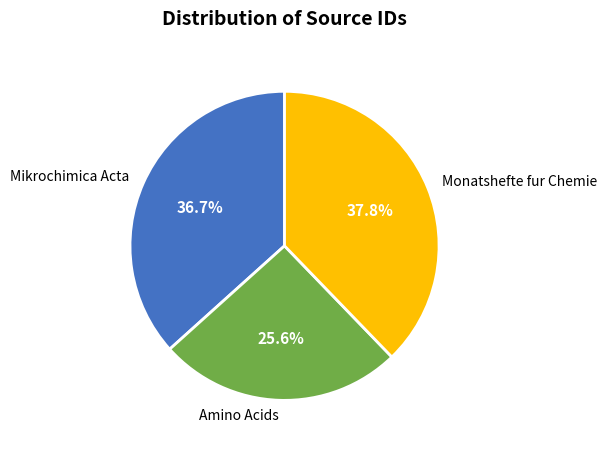

Which slice is the largest?

Monatshefte fur Chemie